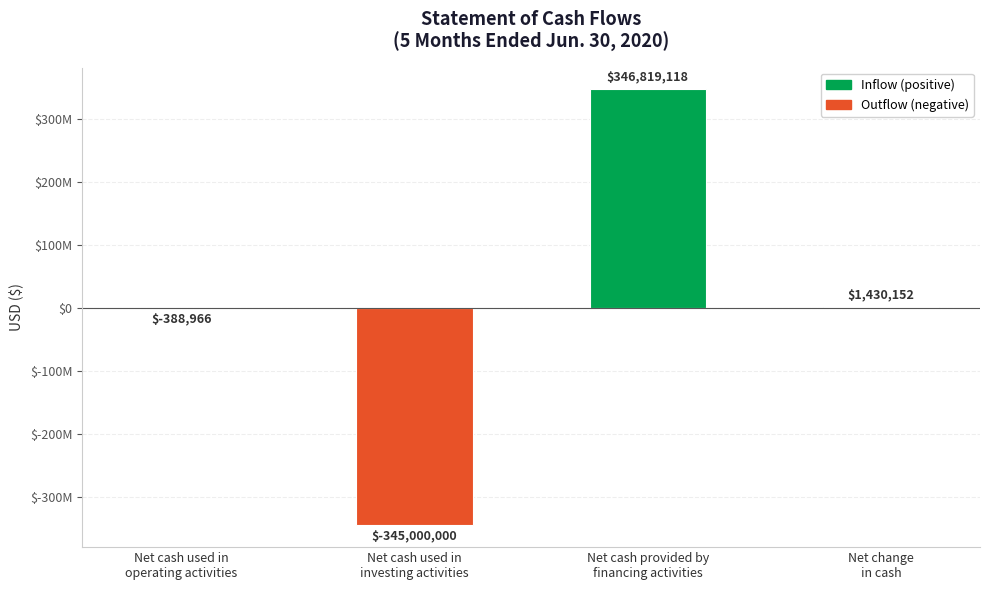

What is the label of the 2nd bar from the right?

Net cash provided by
financing activities